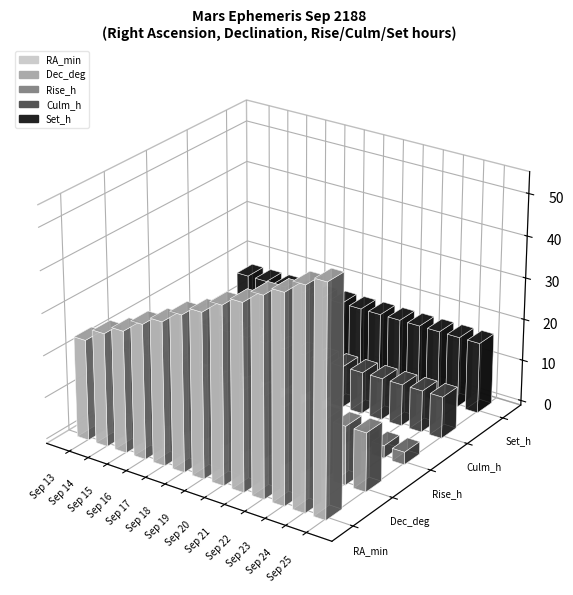

Which label corresponds to the smallest value in the chart?

Sep 13